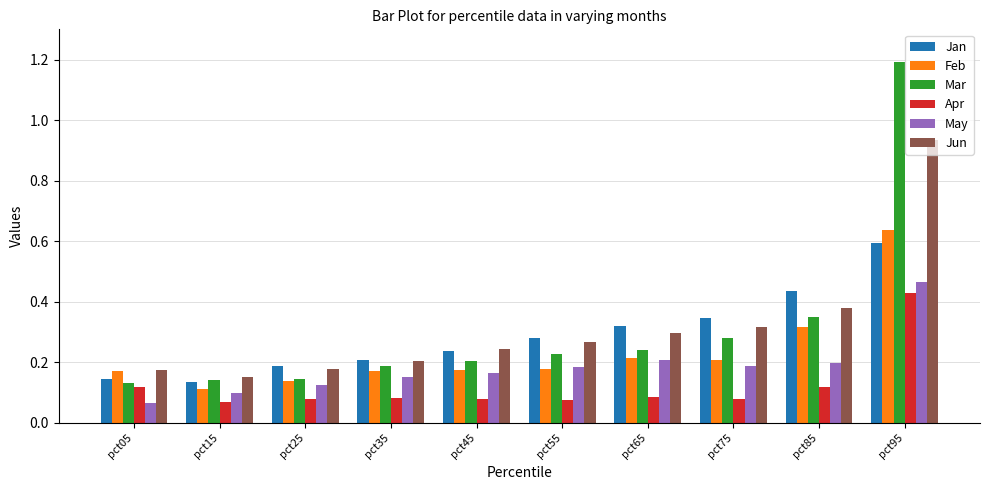

What is the sum of the Jun values at pct75 and pct95?

1.3